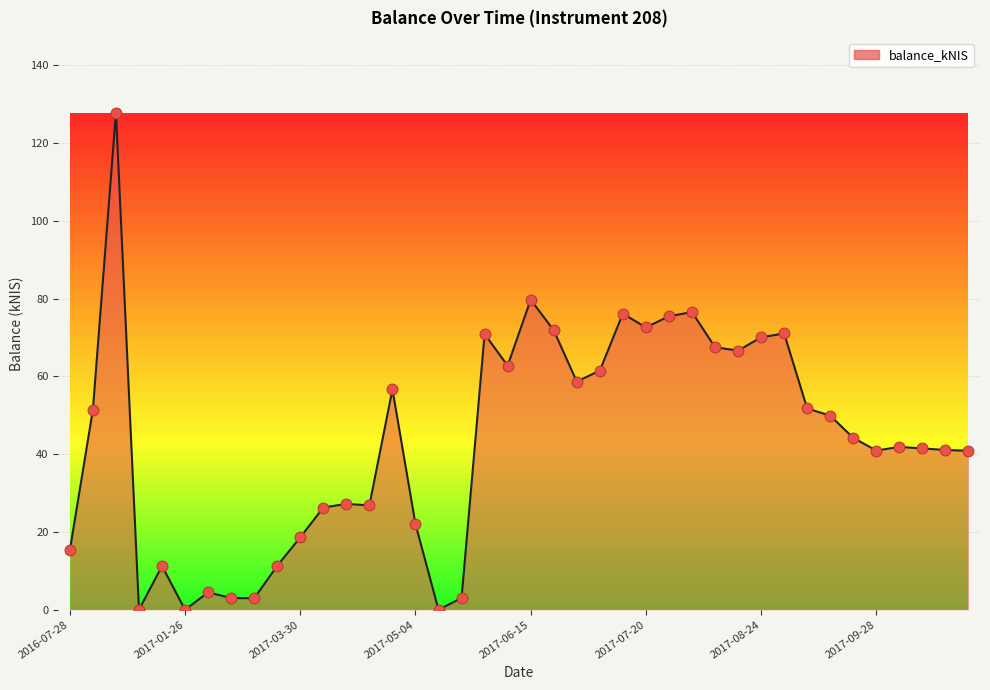

What is the greatest value displayed?

127.9